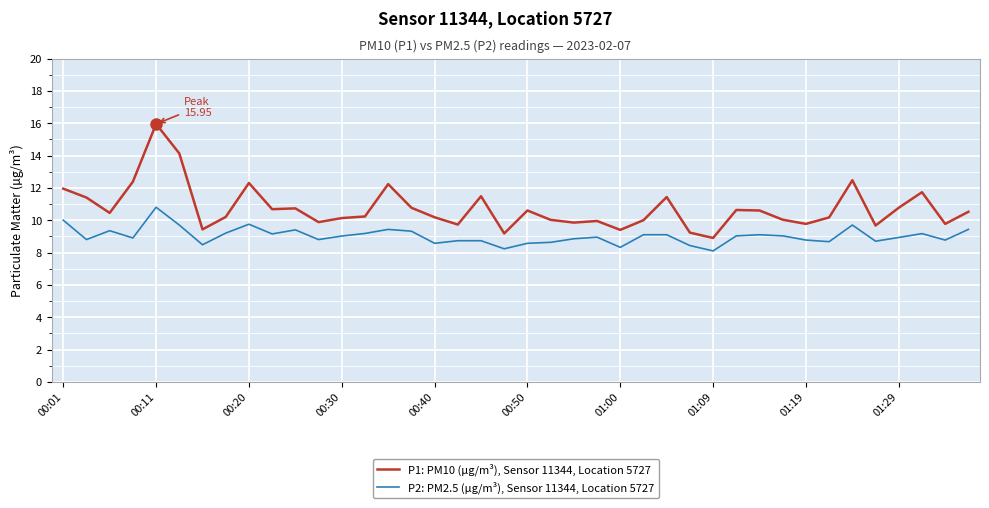

True or false: P2: PM2.5 (µg/m³), Sensor 11344, Location 5727 and P1: PM10 (µg/m³), Sensor 11344, Location 5727 intersect in this chart.

False